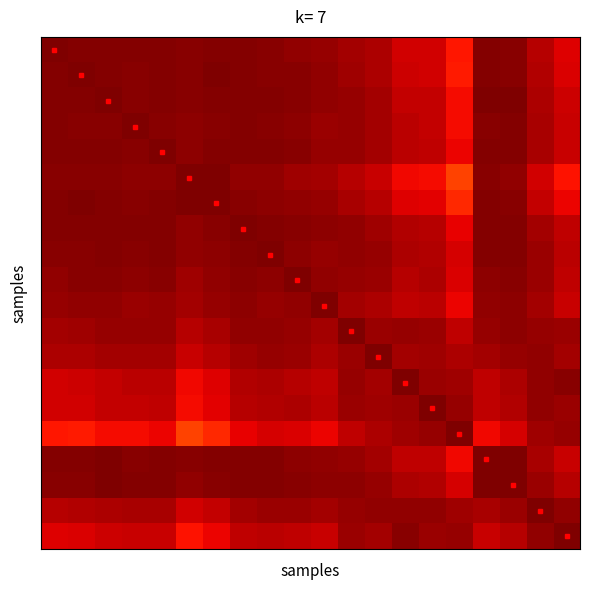

At how many categories does at least one series exceed 0?

20